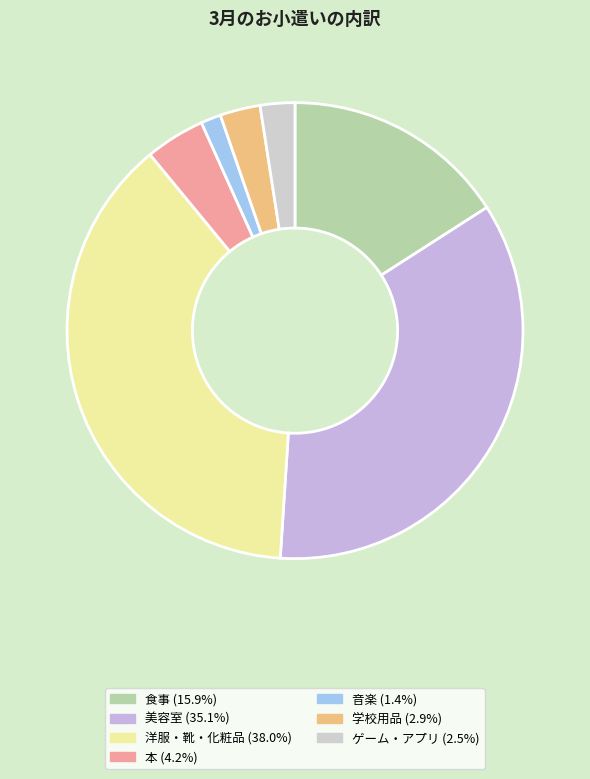

Which category has the biggest portion of the pie?

洋服・靴・化粧品